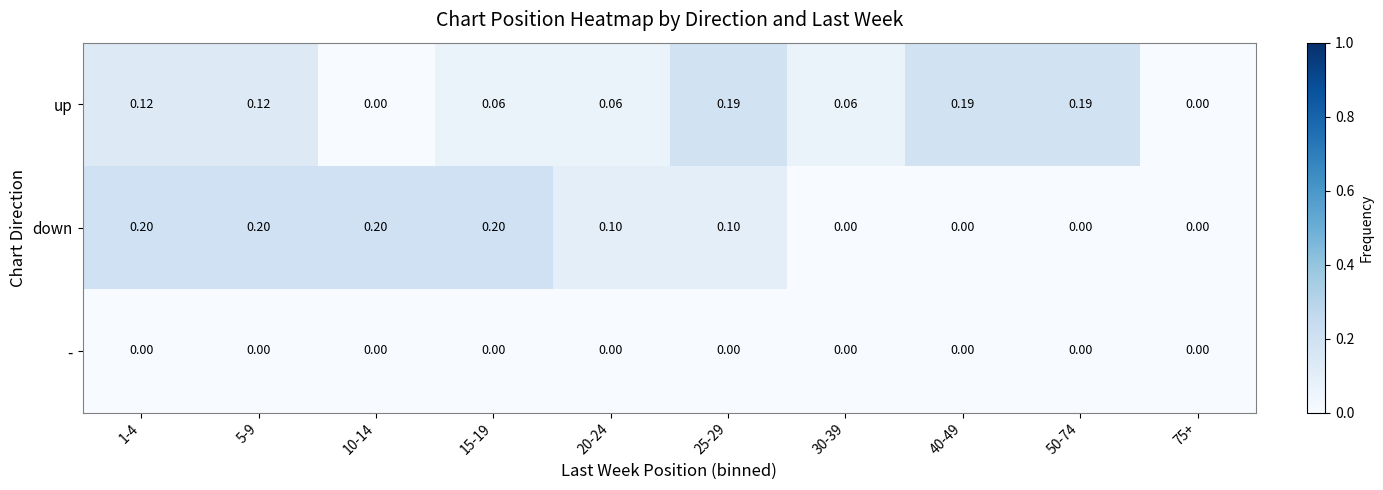

Which series has the largest total across all categories?

down